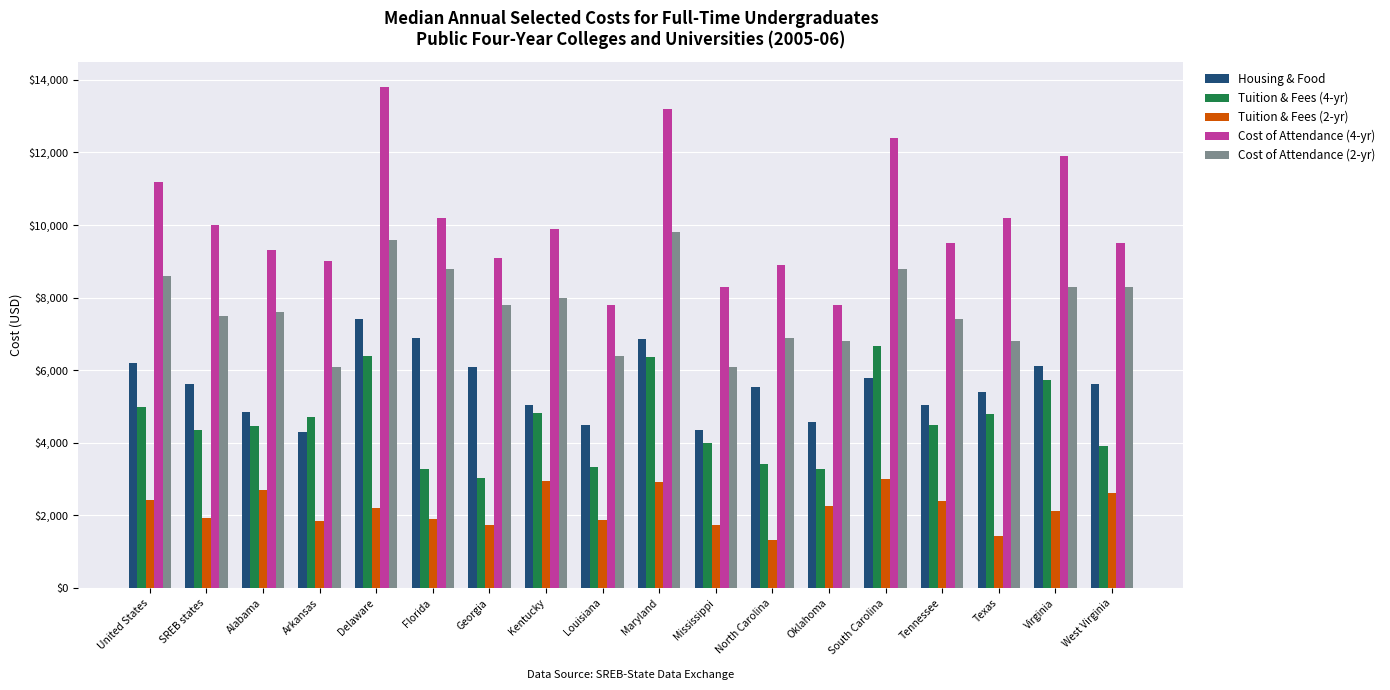

What is the difference between the Tuition & Fees (2-yr) values at Florida and Alabama?

789.0